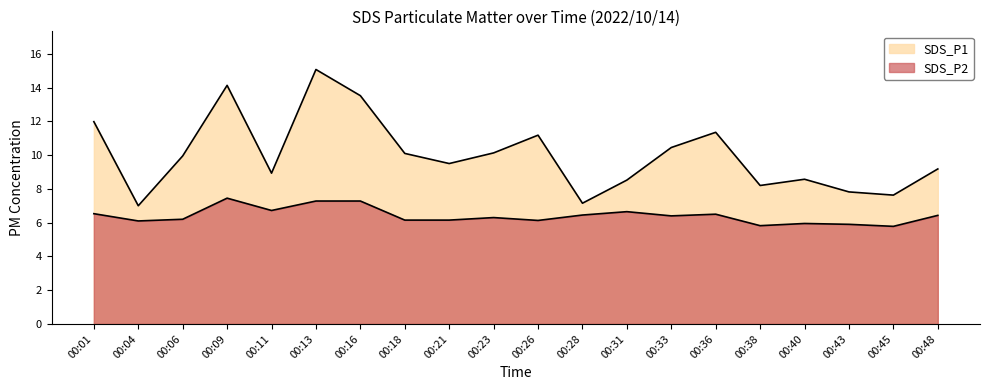

Reading right to left, transcribe all the data shown in this chart.

SDS_P1: 00:48=9.2	00:45=7.6	00:43=7.8	00:40=8.6	00:38=8.2	00:36=11.3	00:33=10.4	00:31=8.5	00:28=7.2	00:26=11.2	00:23=10.1	00:21=9.5	00:18=10.1	00:16=13.5	00:13=15.1	00:11=8.9	00:09=14.1	00:06=9.9	00:04=7.0	00:01=12.0
SDS_P2: 00:48=6.4	00:45=5.8	00:43=5.9	00:40=6.0	00:38=5.8	00:36=6.5	00:33=6.4	00:31=6.7	00:28=6.5	00:26=6.1	00:23=6.3	00:21=6.2	00:18=6.2	00:16=7.3	00:13=7.3	00:11=6.7	00:09=7.5	00:06=6.2	00:04=6.1	00:01=6.5